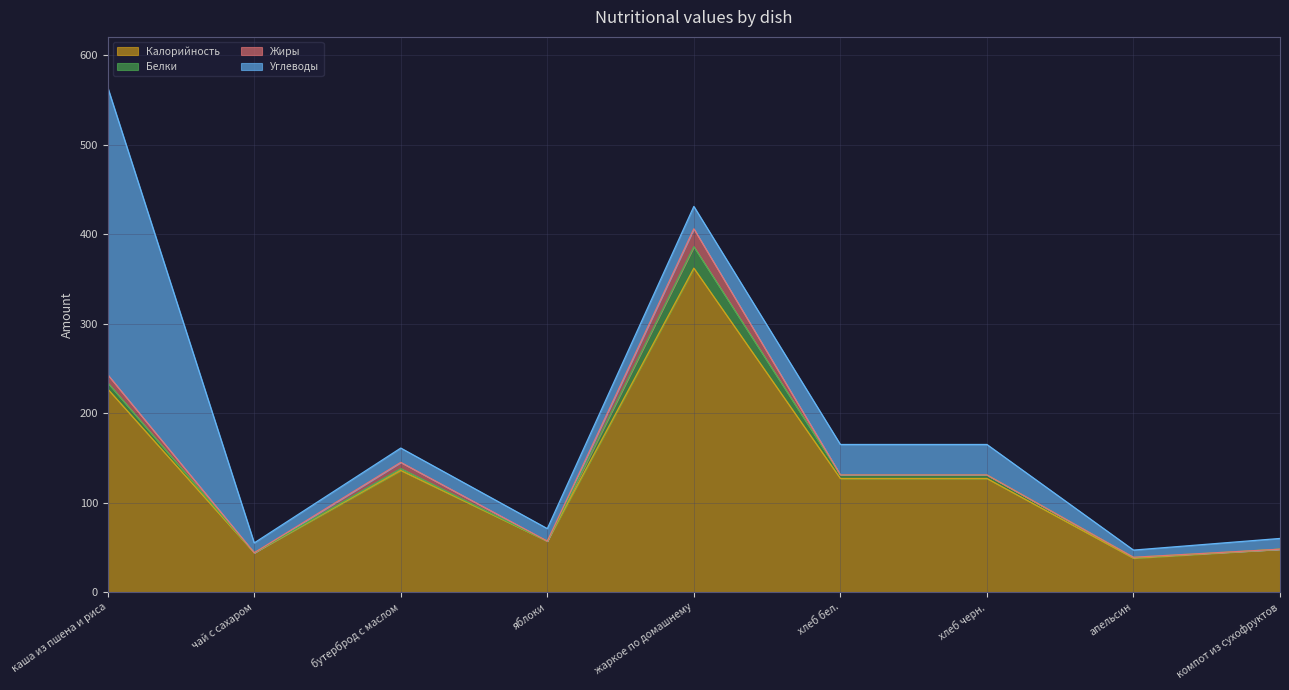

True or false: Калорийность and Белки cross at least once.

False